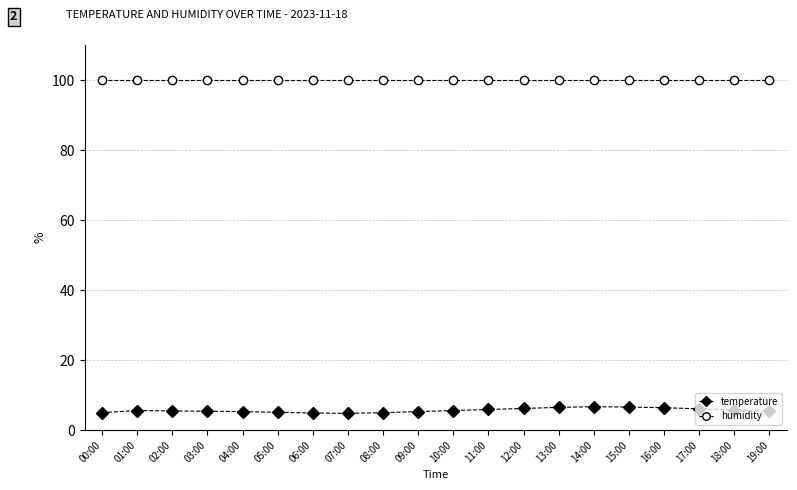

What is the maximum value shown in the chart?

99.9